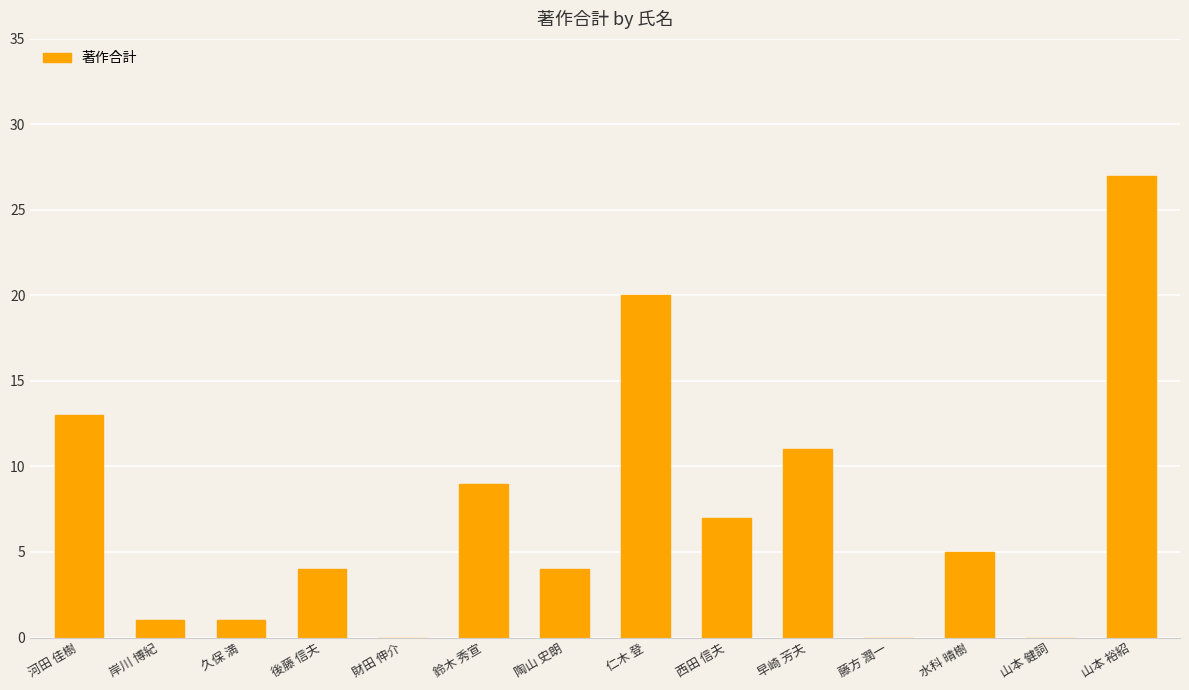

Reading left to right, extract all data points from this chart.

河田 佳樹=13	岸川 博紀=1	久保 満=1	後藤 信夫=4	財田 伸介=0	鈴木 秀宣=9	陶山 史朗=4	仁木 登=20	西田 信夫=7	早崎 芳夫=11	藤方 潤一=0	水科 晴樹=5	山本 健詞=0	山本 裕紹=27